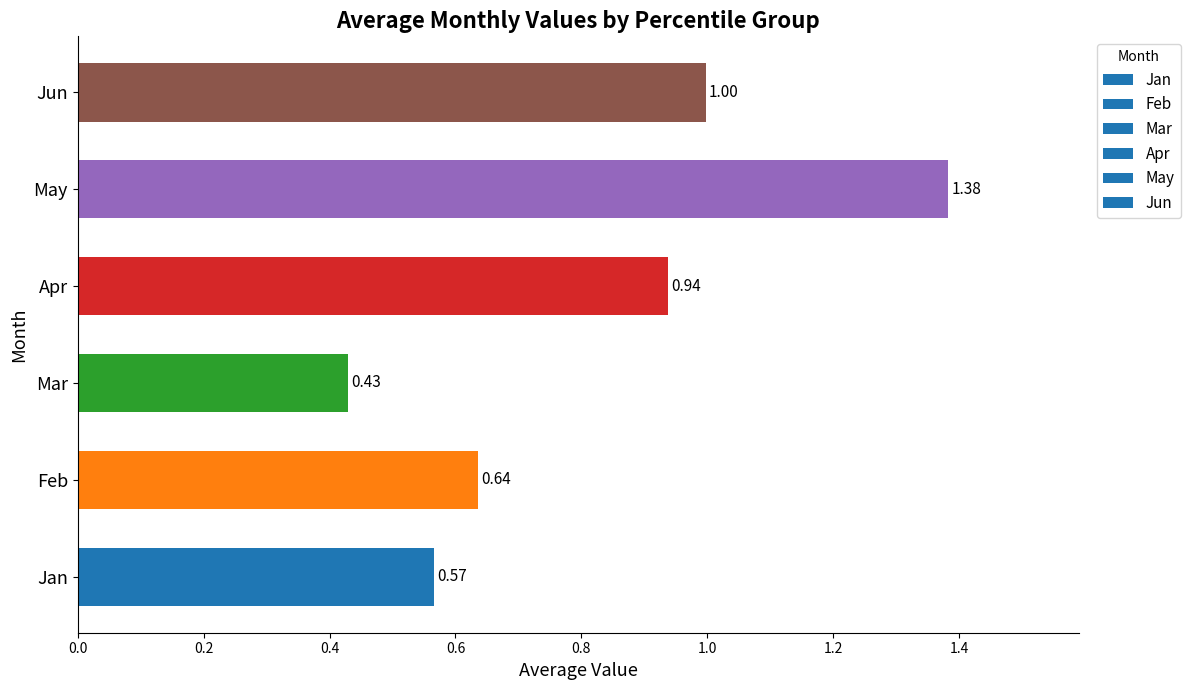

Rank the categories by value from highest to lowest.

May, Jun, Apr, Feb, Jan, Mar